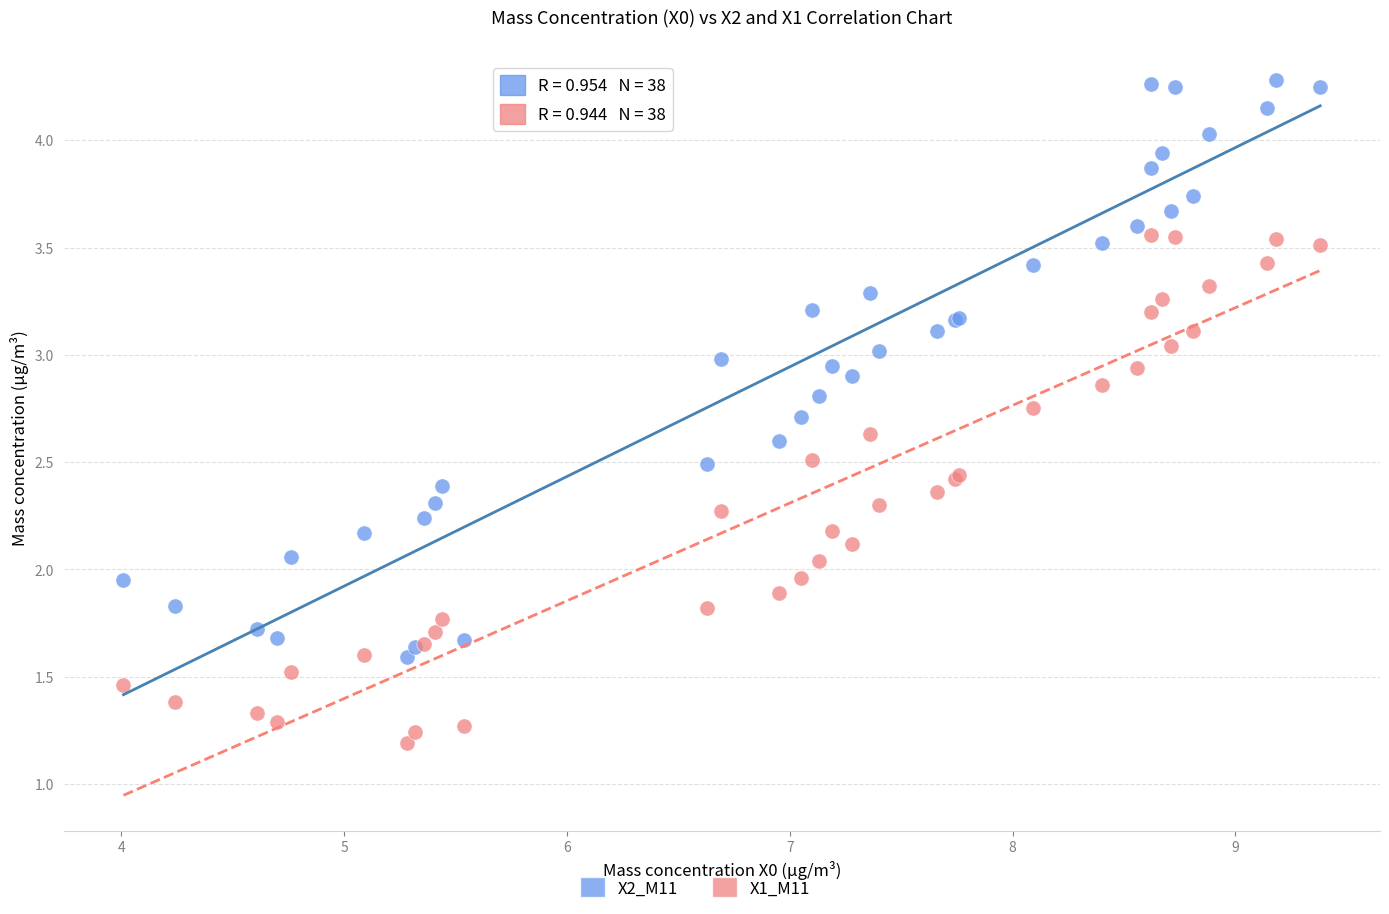

What is the X range (max minus min) for the scatter plot?

5.4